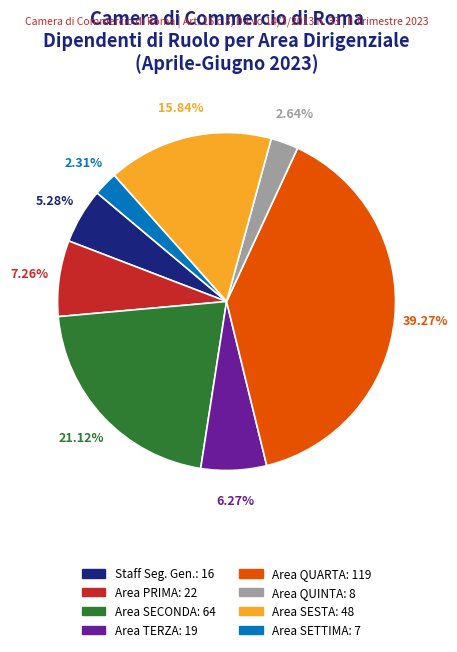

Is there a majority slice in this chart?

No